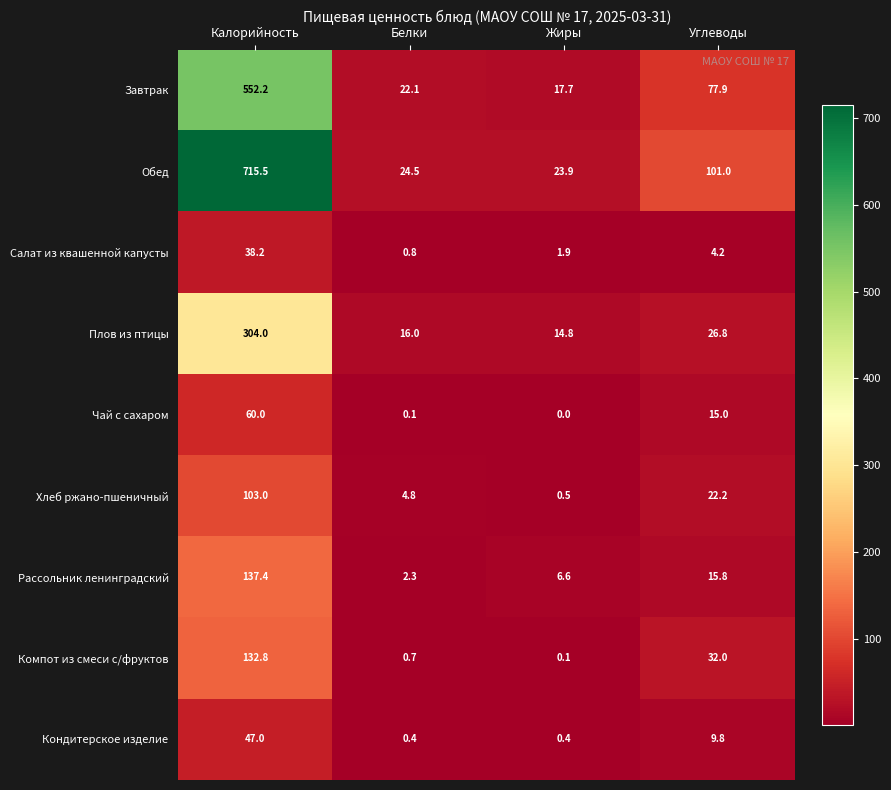

Where is Чай с сахаром nearest to the value 30?

Углеводы